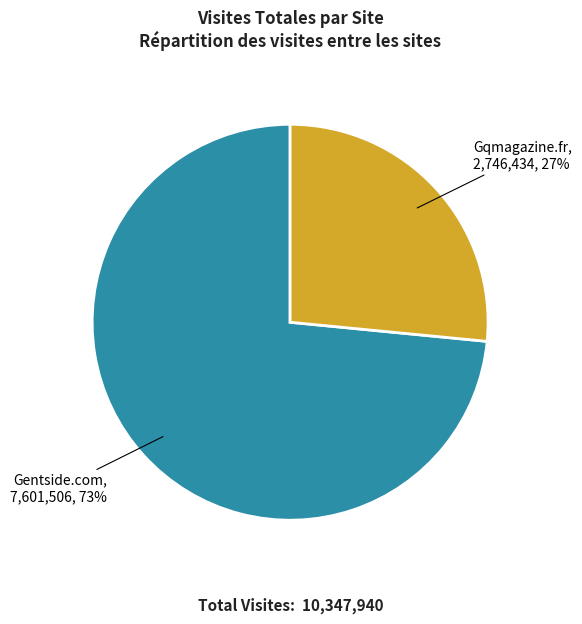

Which slice is the smallest?

Gqmagazine.fr